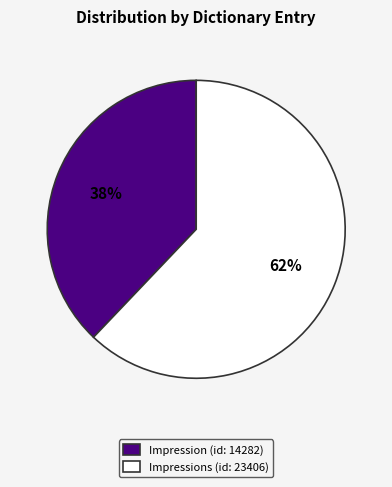

Approximately how many times larger is the value at Impression (id: 14282) compared to Impressions (id: 23406)?

0.6